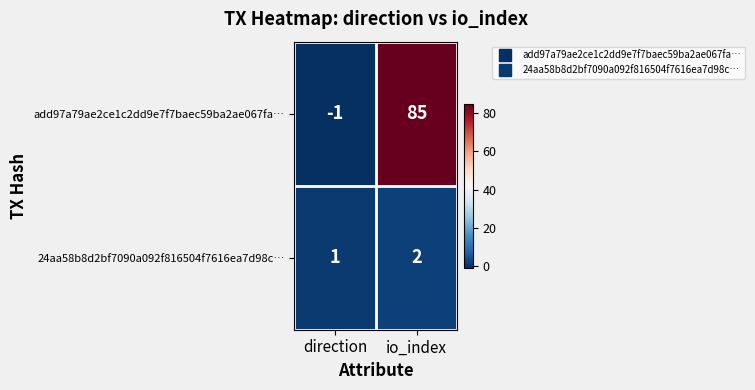

Reading left to right, extract all data points from this chart.

add97a79ae2ce1c2dd9e7f7baec59ba2ae067fa…: -1	85
24aa58b8d2bf7090a092f816504f7616ea7d98c…: 1	2